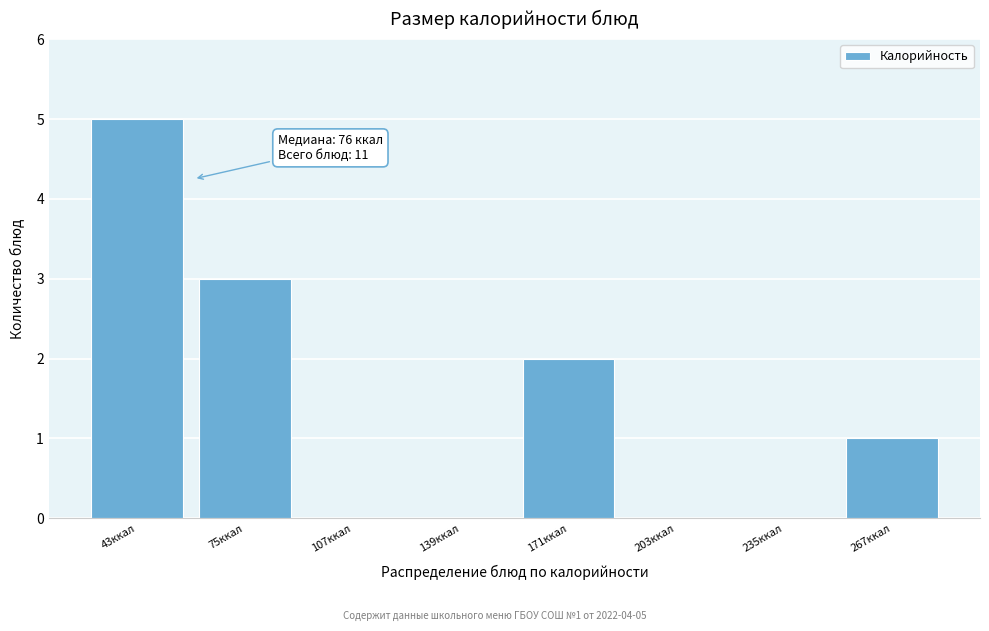

Reading right to left, extract all data points from this chart.

267ккал=1	235ккал=0	203ккал=0	171ккал=2	139ккал=0	107ккал=0	75ккал=3	43ккал=5